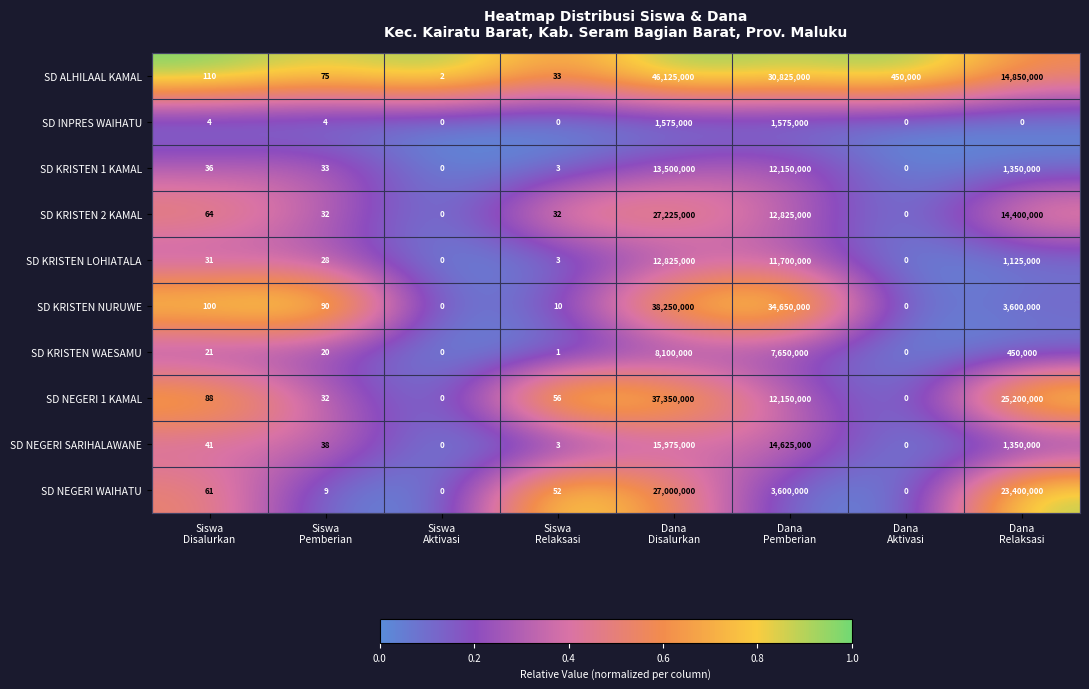

What is the difference between the maximum and minimum values in the SD NEGERI WAIHATU series?

27000000